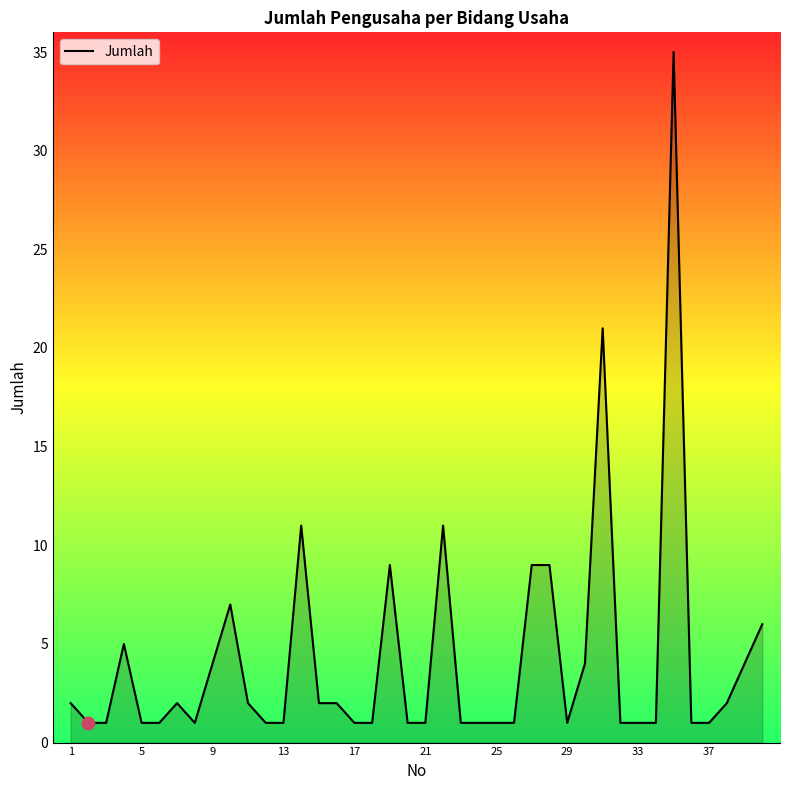

What is the greatest value displayed?

35